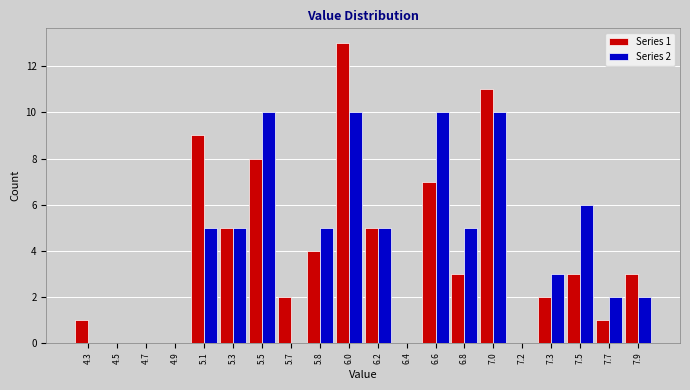

At which category is the sum across all series the highest?

6.0